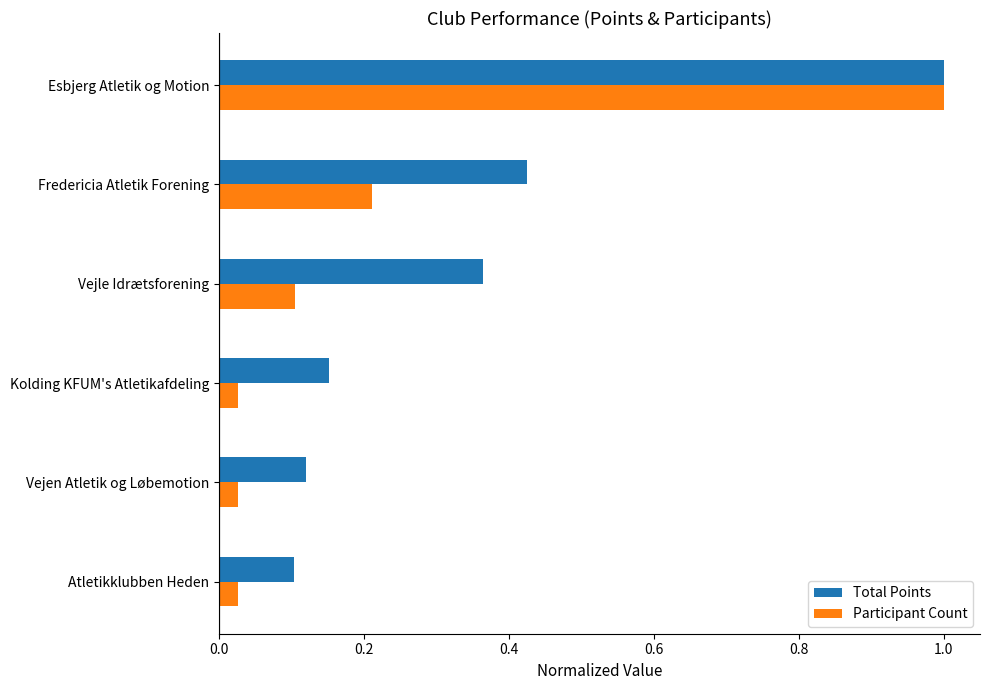

What is the maximum value shown in the chart?

1.0